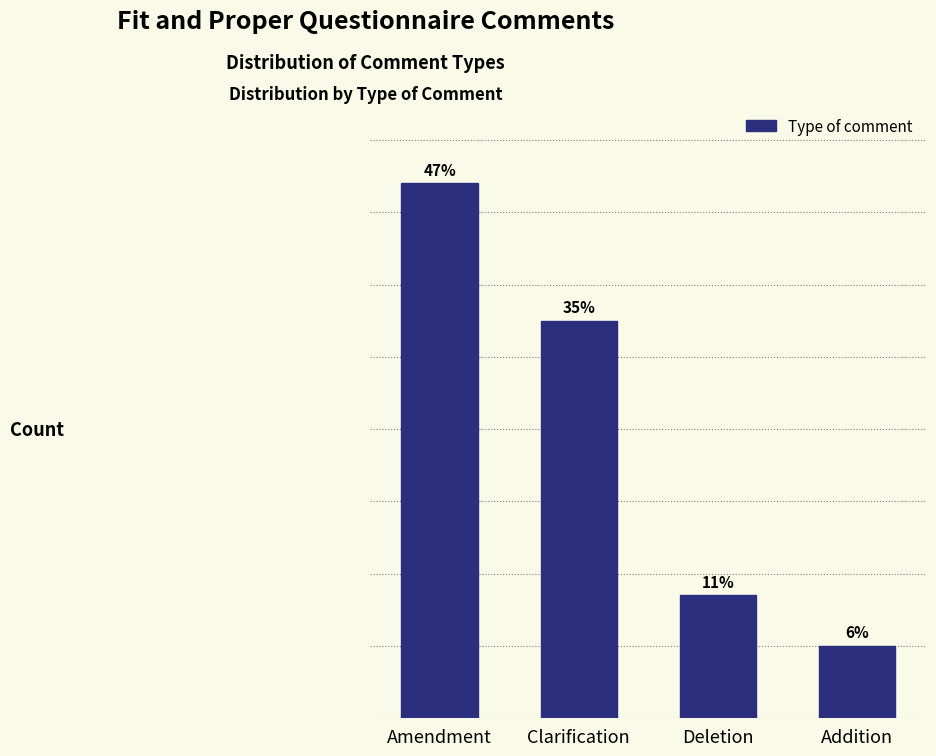

Are the bars horizontal?

No